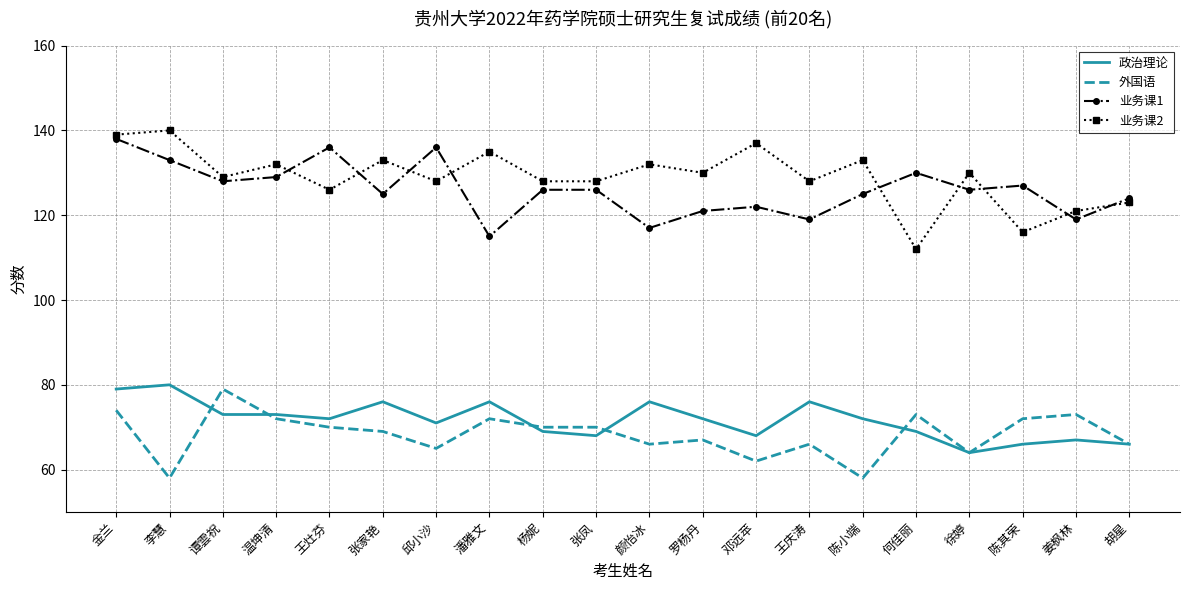

List the series in order of their peak value, lowest first.

外国语, 政治理论, 业务课1, 业务课2